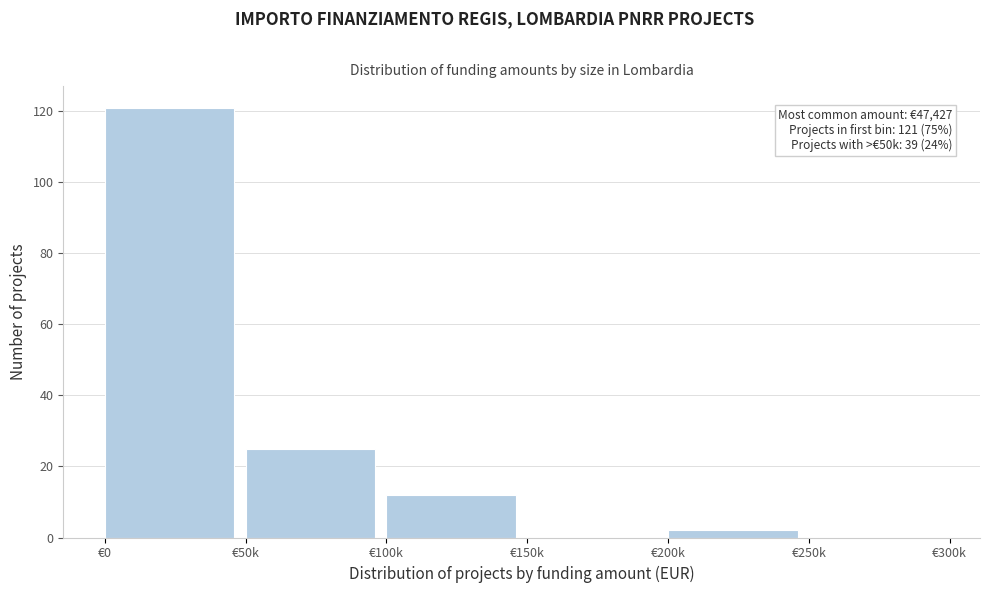

Reading right to left, transcribe all the data shown in this chart.

€250k=0	€200k=2	€150k=0	€100k=12	€50k=25	€0=121